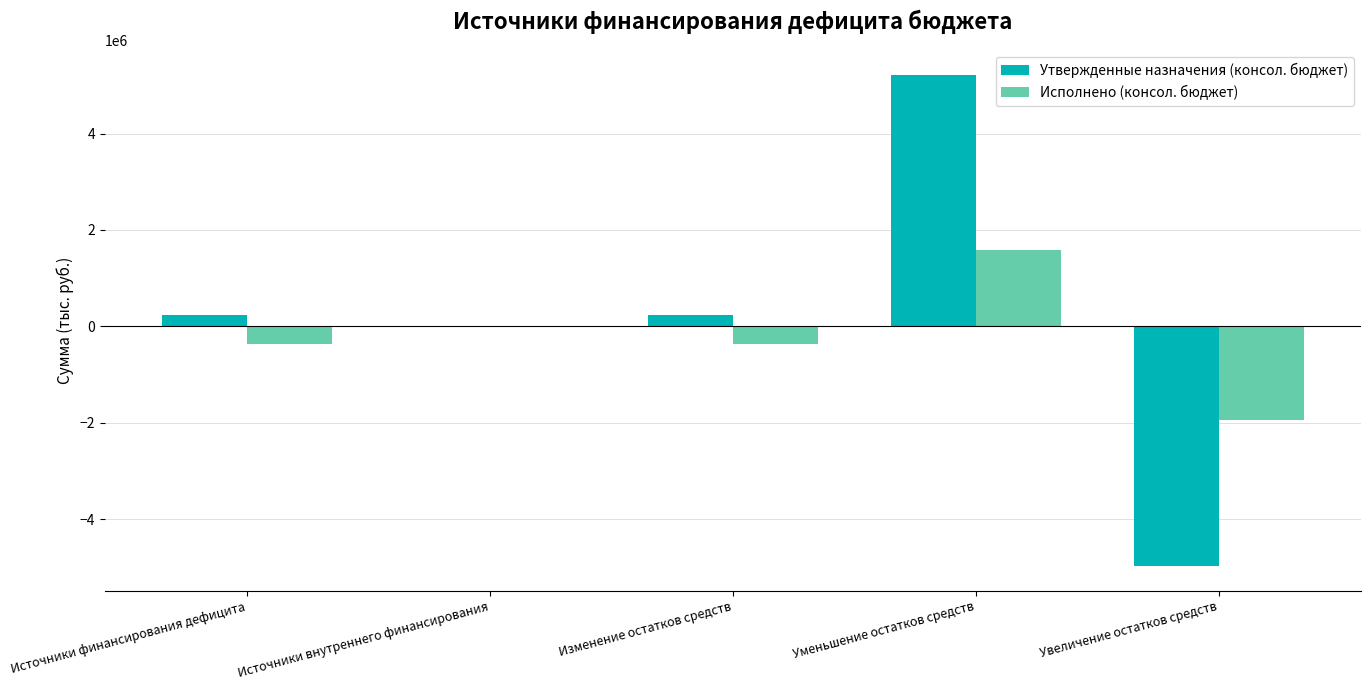

How many data points does each series have?

5